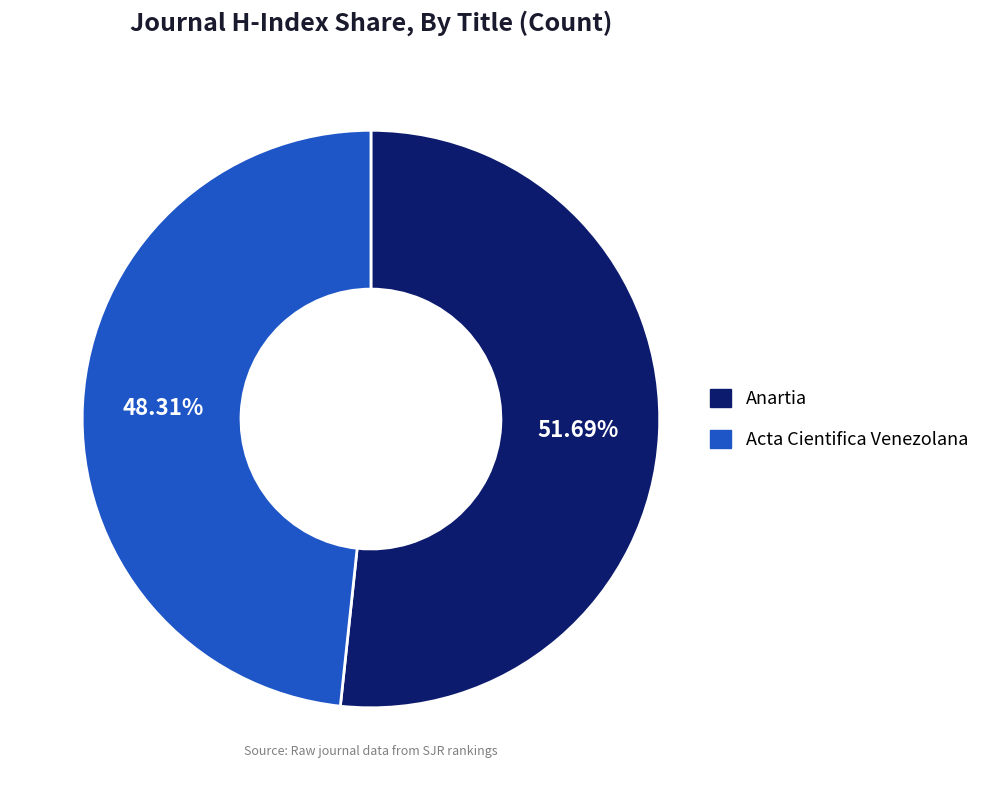

Count the number of slices in the pie.

2